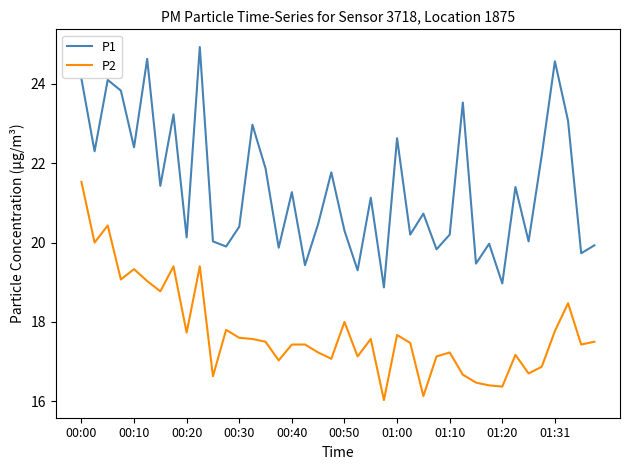

List the series in order of their overall mean, lowest first.

P2, P1